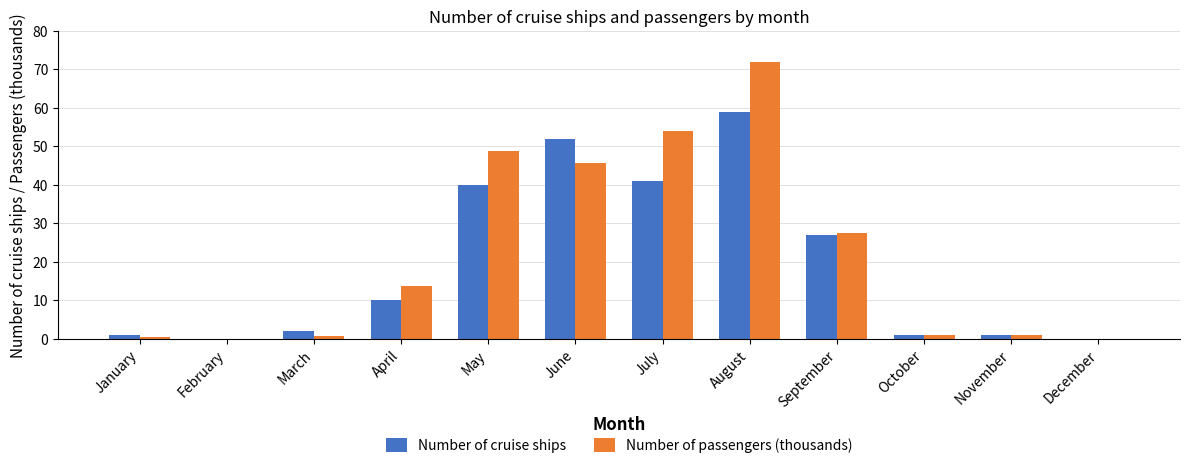

At which category is the sum across all series the highest?

August